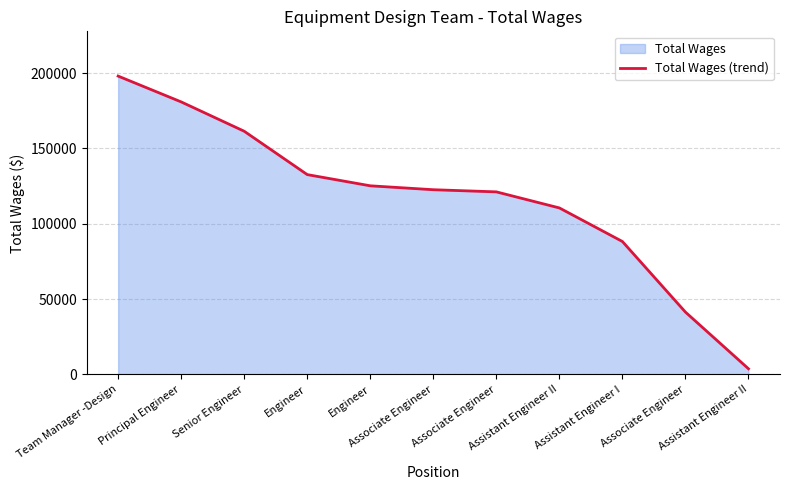

What is the value of the 6th point from the left?

122560